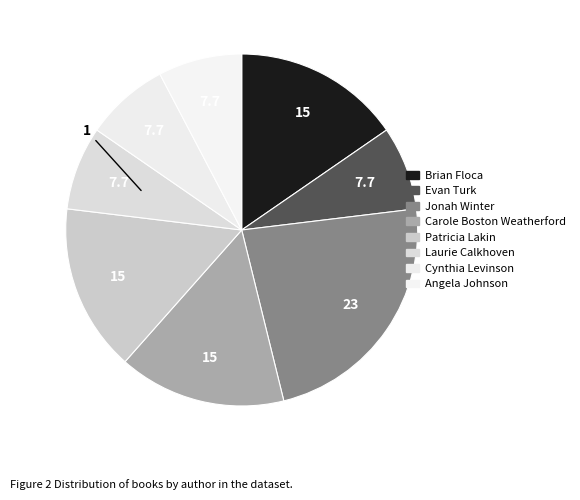

The Cynthia Levinson slice represents 22% of the pie. True or false?

False